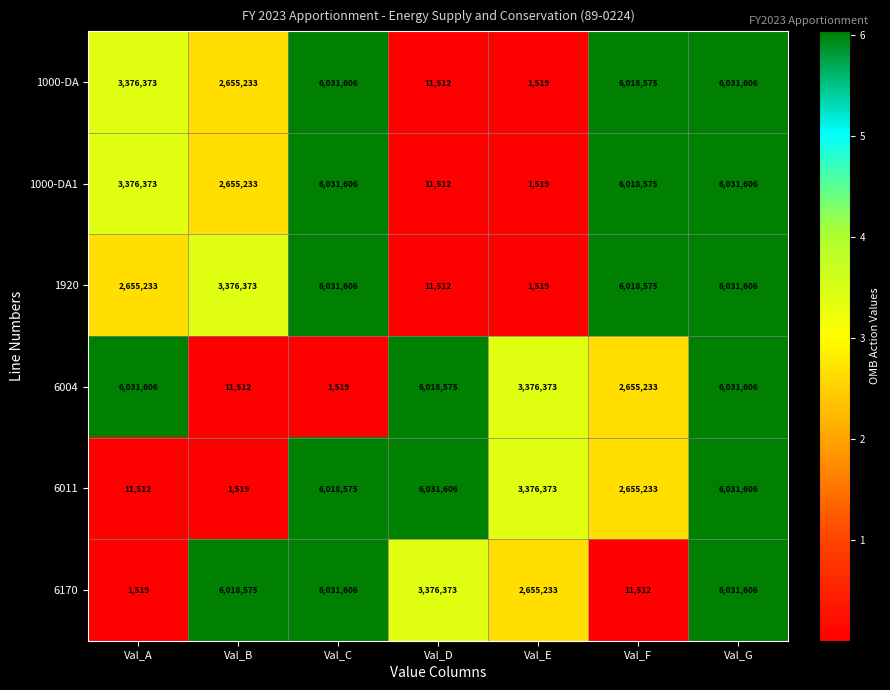

What is the difference between the 1000-DA1 values at Val_C and Val_D?

6020094